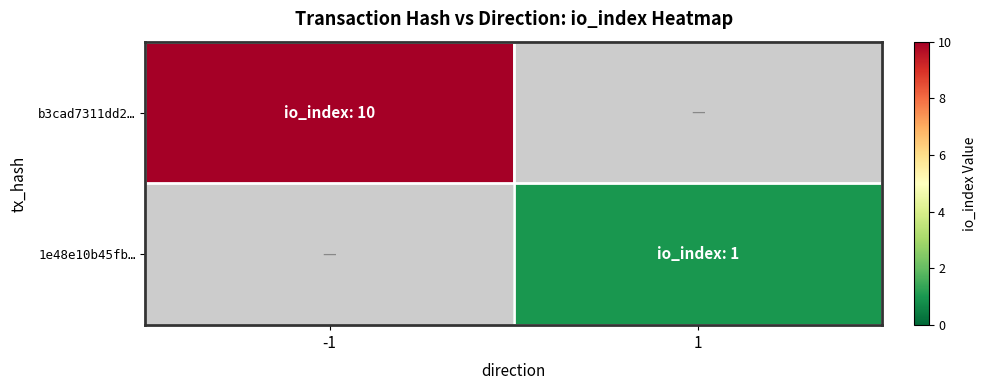

The value of 1e48e10b45fb… at 1 is 1.8. True or false?

False